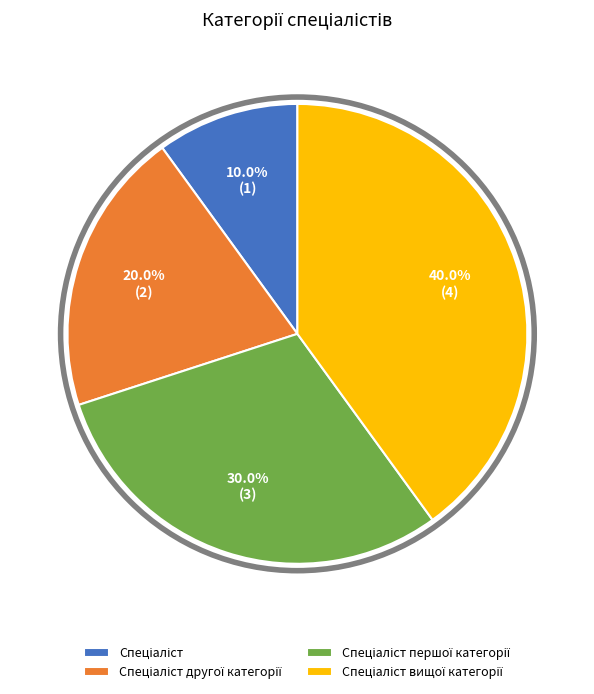

Does any single category account for the majority?

No